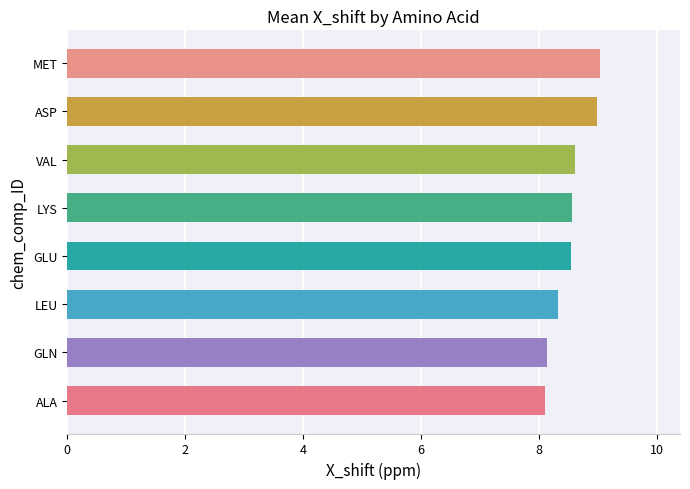

Which has a higher value, ALA or VAL?

VAL